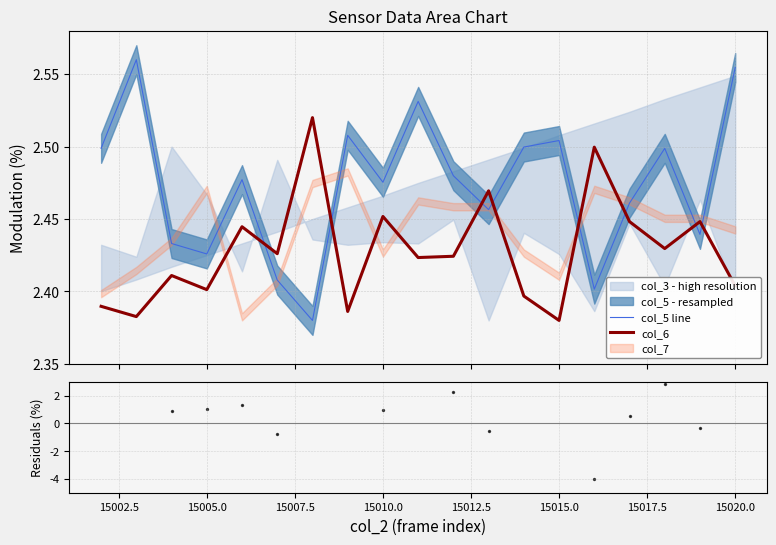

Which series ends up on top after the final intersection of col_5 line and col_6?

col_5 line